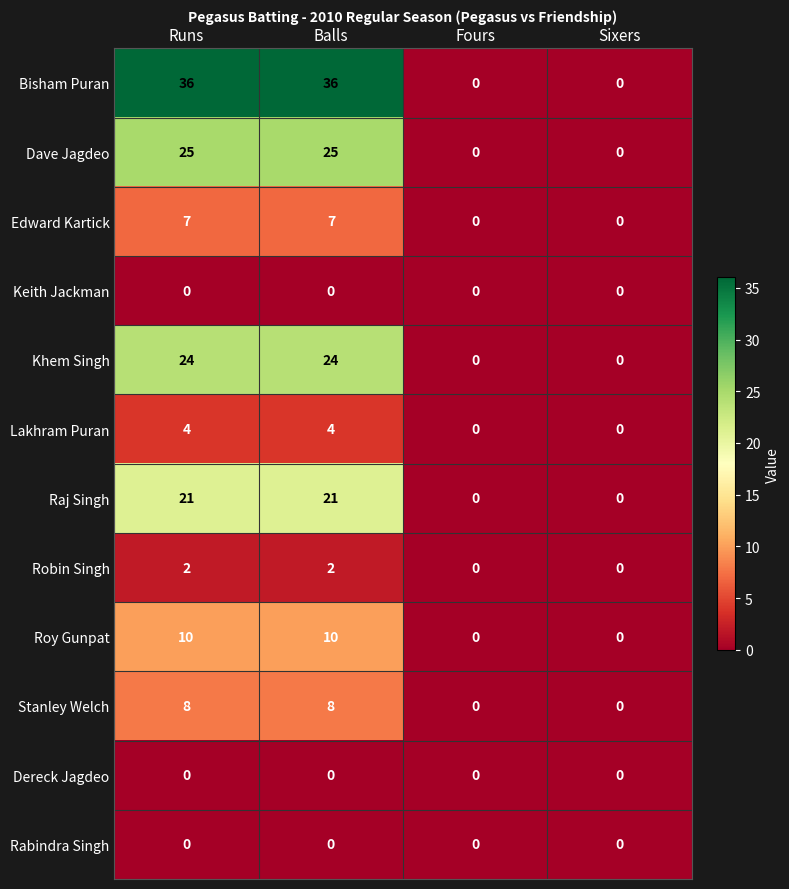

How many series are shown in this chart?

12